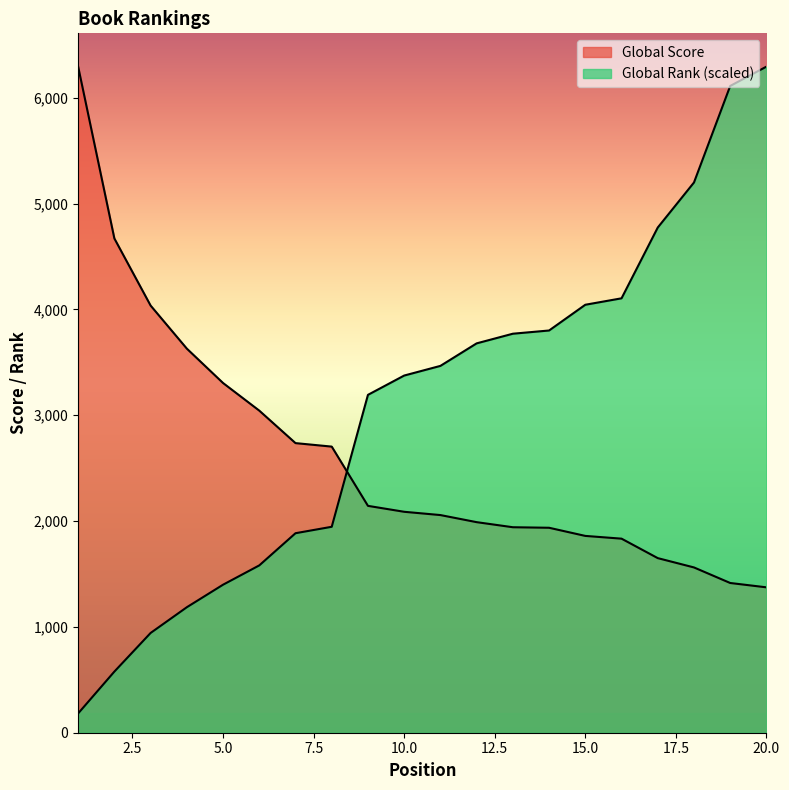

Which has a higher value, 1 or 10?

1